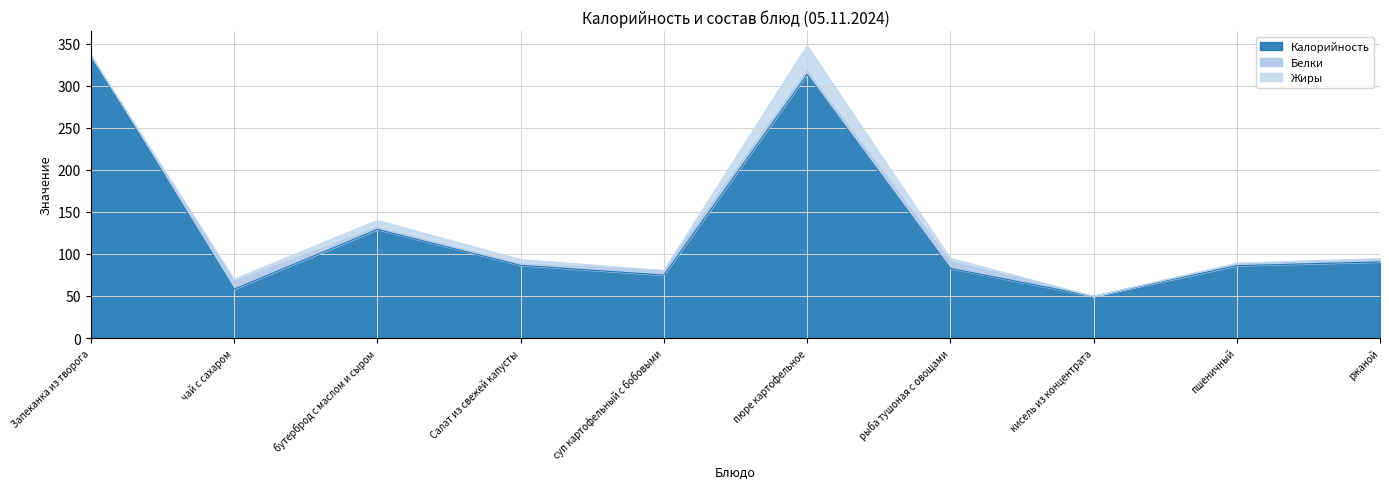

What is the value of the Белки point at the 9th from the left?

2.0